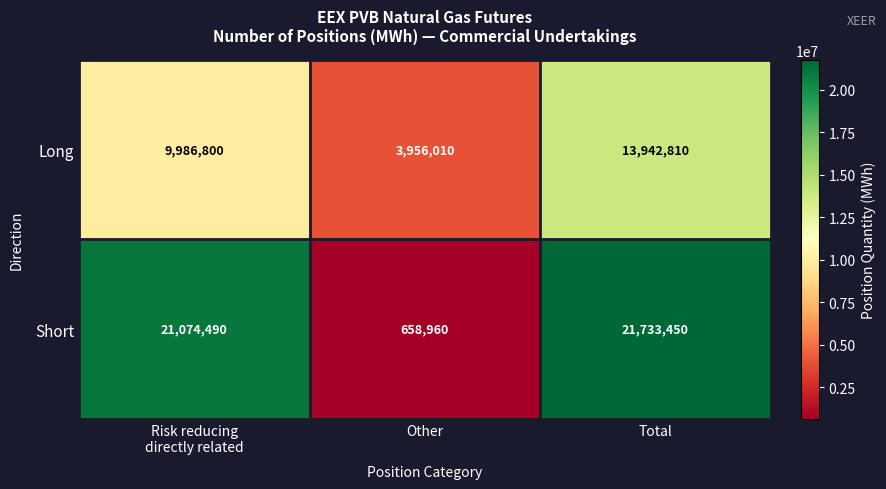

Which label corresponds to the largest value in the chart?

Total